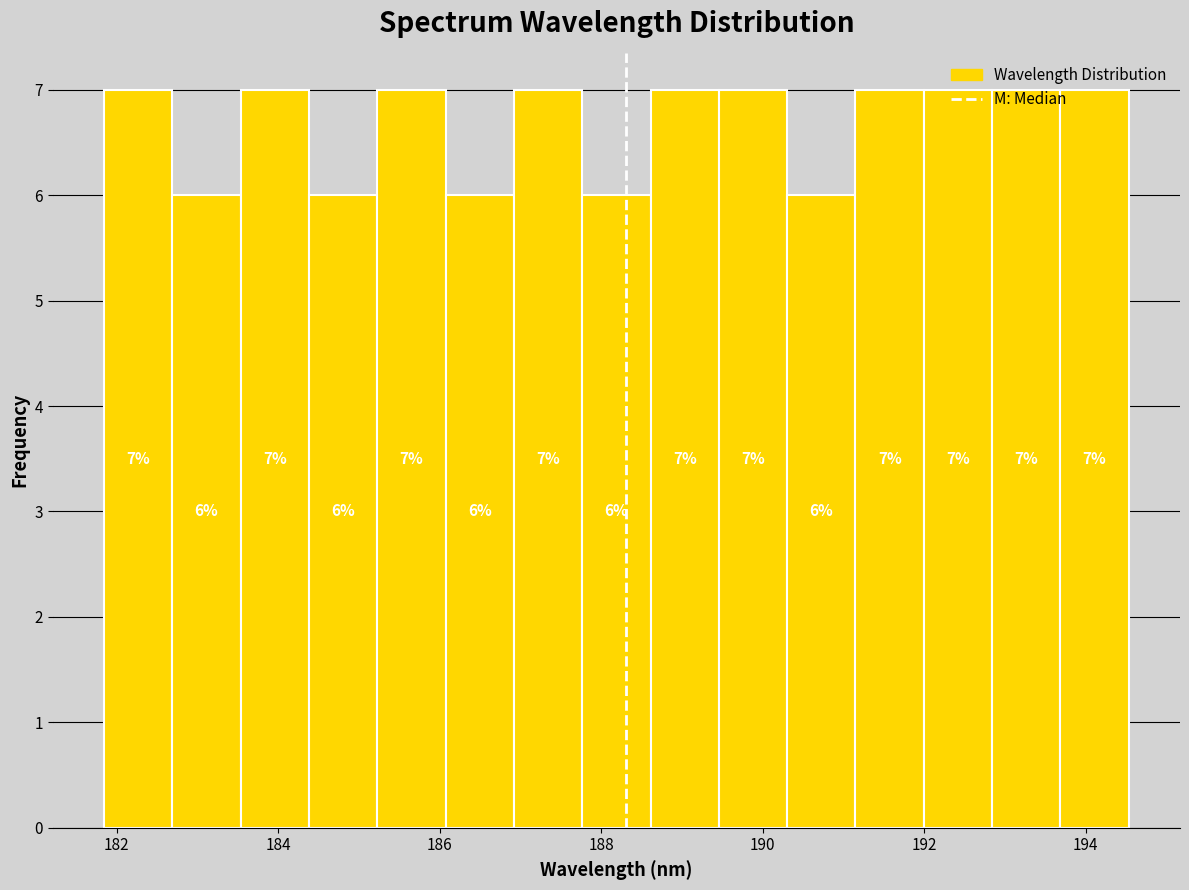

Reading left to right, list every bar in this chart as the range it spans on the x-axis followed by its height. The bar edges are not printed on the chart, so give them approximately, as read against the axis.

181.8 to 182.6: 7
182.6 to 183.6: 6
183.6 to 184.4: 7
184.4 to 185.2: 6
185.2 to 186.0: 7
186.0 to 187.0: 6
187.0 to 187.8: 7
187.8 to 188.6: 6
188.6 to 189.4: 7
189.4 to 190.4: 7
190.4 to 191.2: 6
191.2 to 192.0: 7
192.0 to 192.8: 7
192.8 to 193.6: 7
193.6 to 194.6: 7